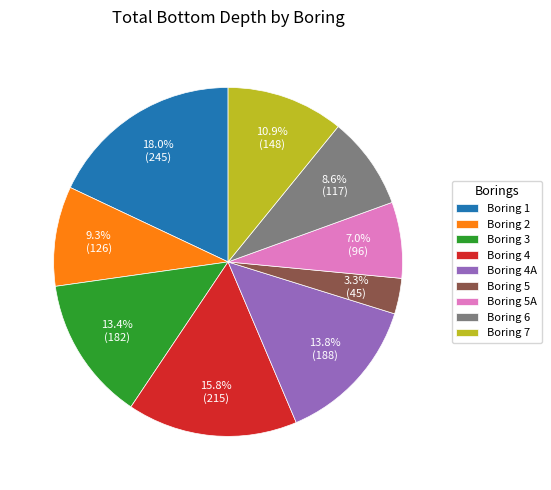

Which has a higher value, Boring 6 or Boring 5A?

Boring 6